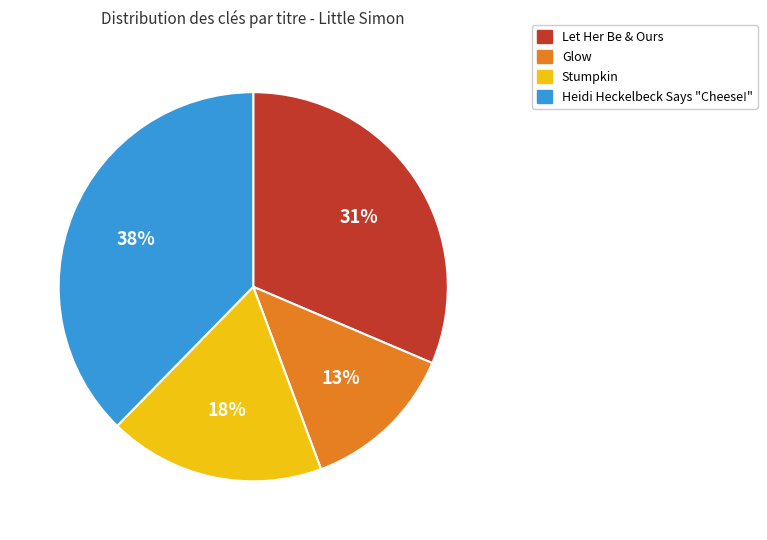

To the nearest percent, what is the difference between the largest and smallest slice percentages?

25%